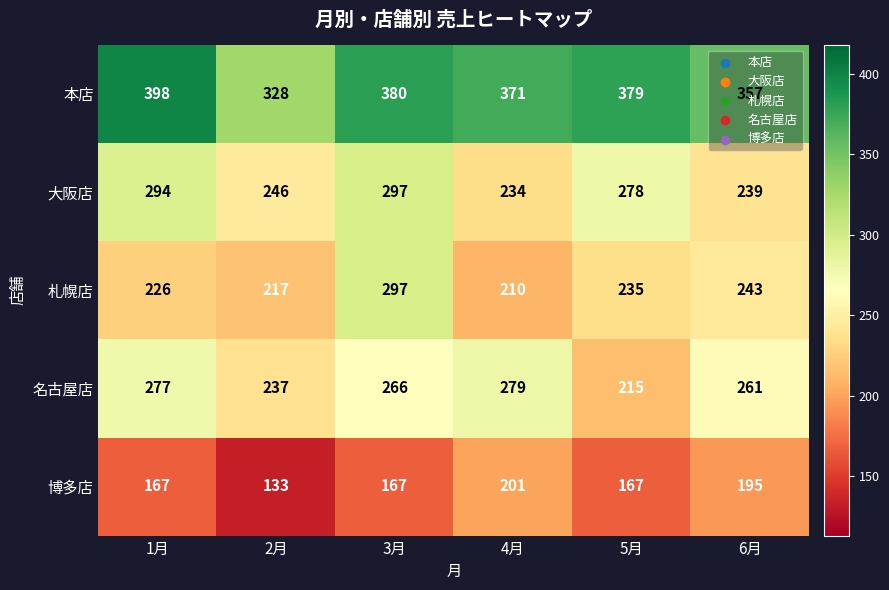

List the labels in order of 名古屋店 value, smallest first.

5月, 2月, 6月, 3月, 1月, 4月